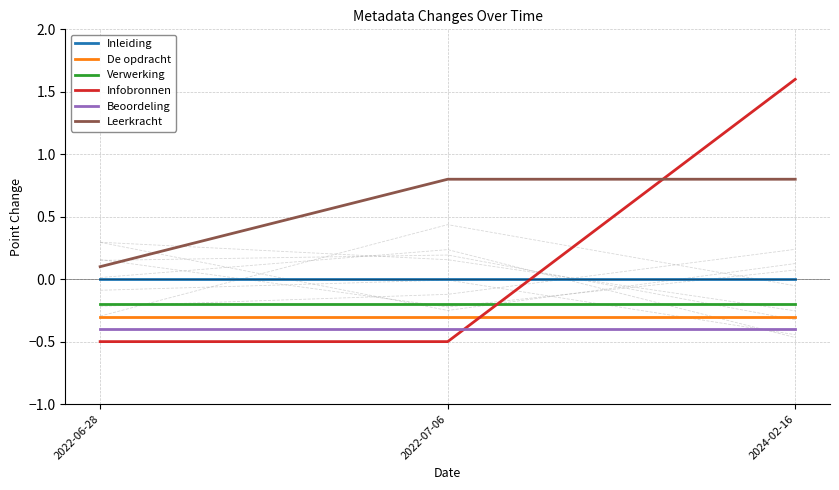

Reading right to left, transcribe all the data shown in this chart.

Inleiding: 2024-02-16=0.0	2022-07-06=0.0	2022-06-28=0.0
De opdracht: 2024-02-16=-0.3	2022-07-06=-0.3	2022-06-28=-0.3
Verwerking: 2024-02-16=-0.2	2022-07-06=-0.2	2022-06-28=-0.2
Infobronnen: 2024-02-16=1.6	2022-07-06=-0.5	2022-06-28=-0.5
Beoordeling: 2024-02-16=-0.4	2022-07-06=-0.4	2022-06-28=-0.4
Leerkracht: 2024-02-16=0.8	2022-07-06=0.8	2022-06-28=0.1